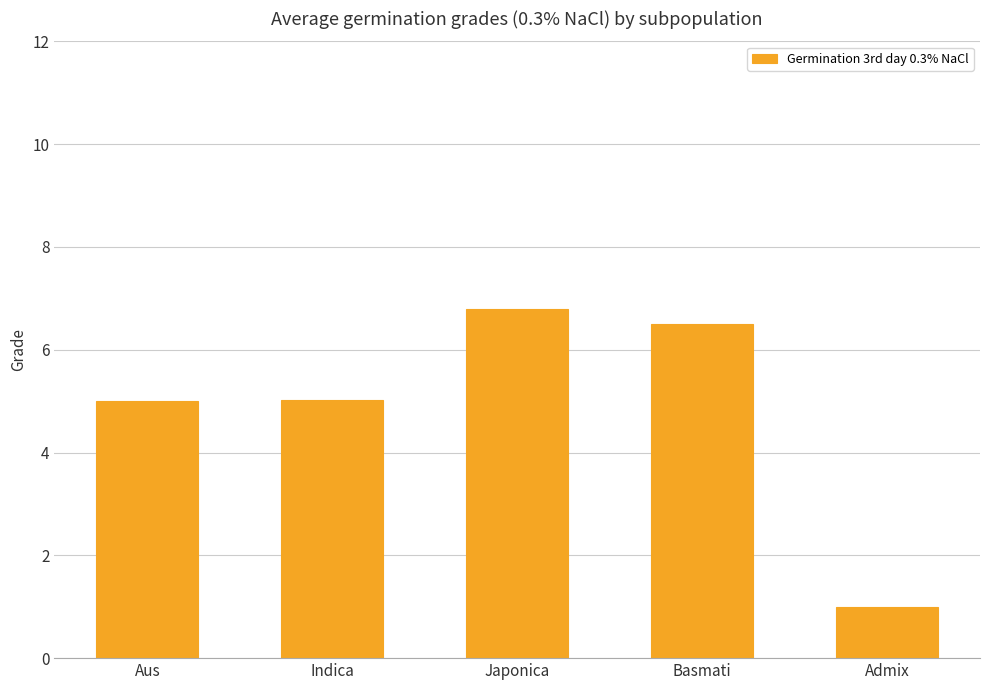

What is the sum of all values?

24.3